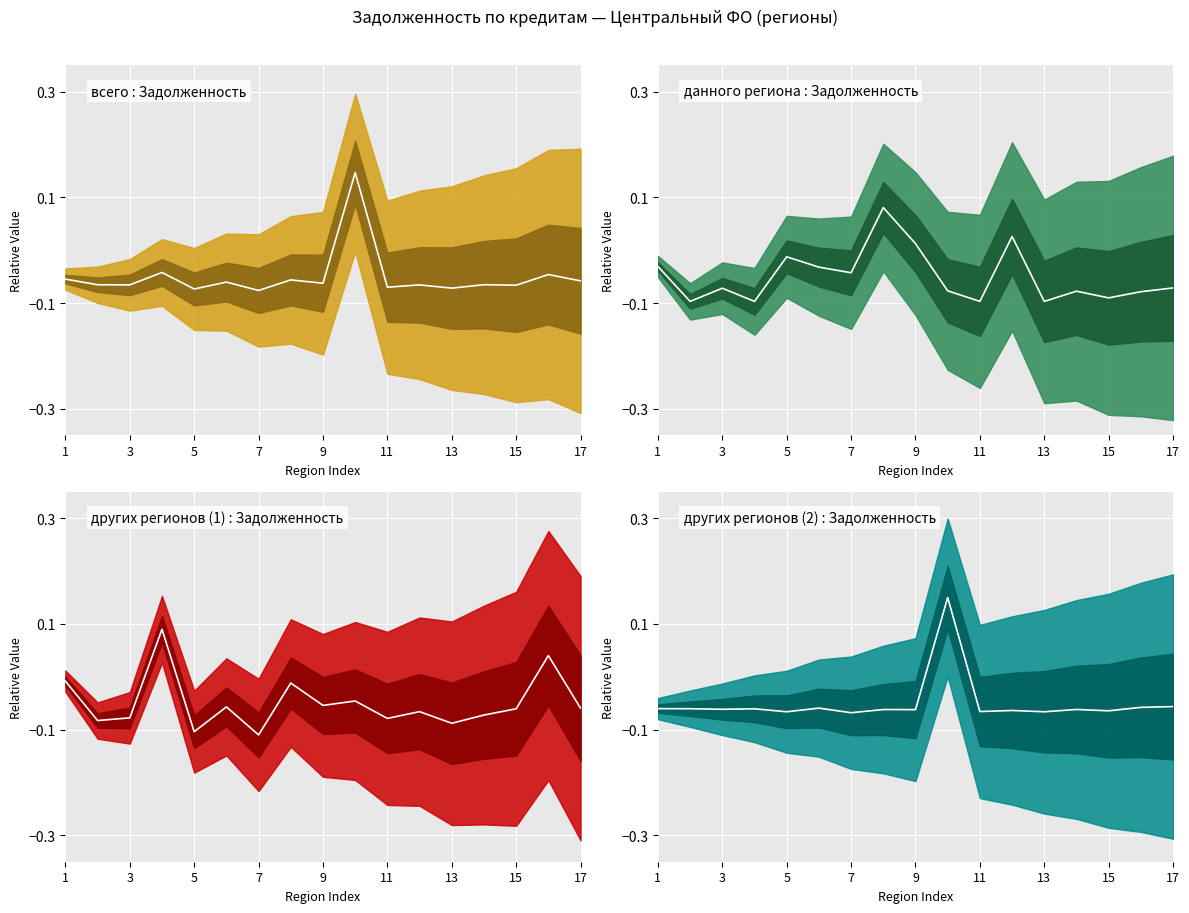

The value of кредитными организациями других регионов (2) (median) at 9 is 0.2. True or false?

False